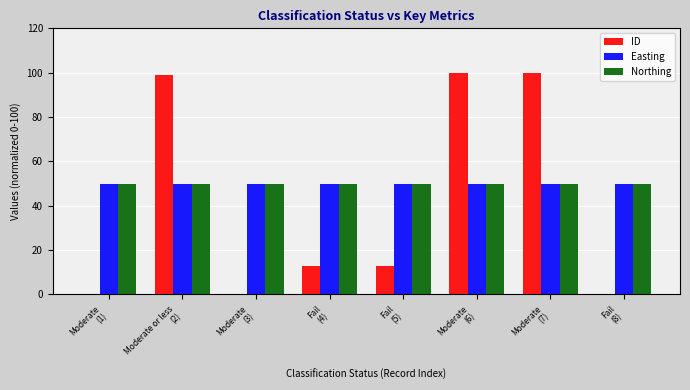

What is the average value of the ID series?

40.7